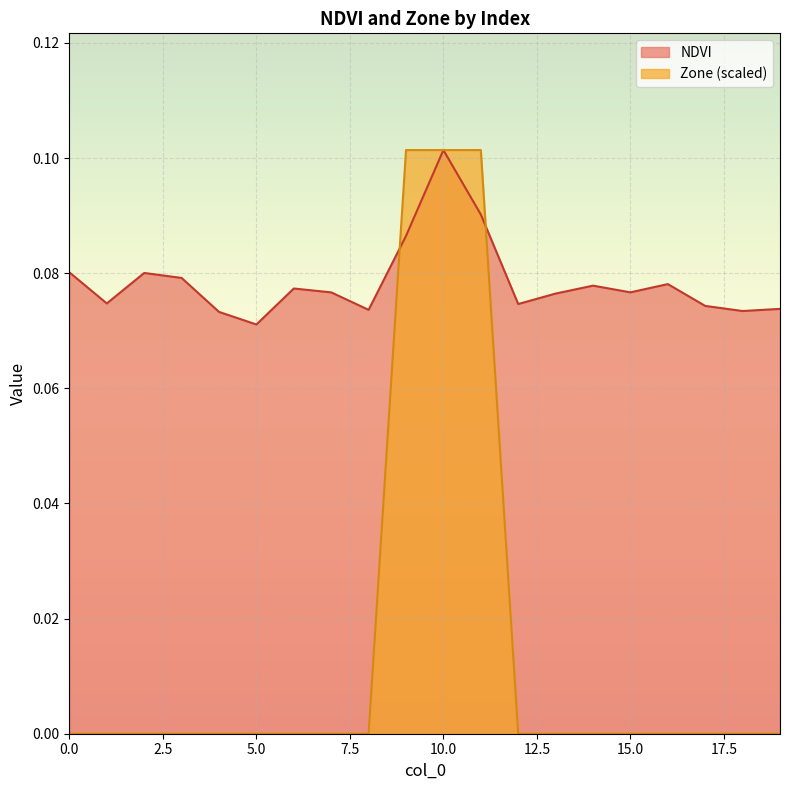

Is it true that NDVI equals 0.1 at 7?

True